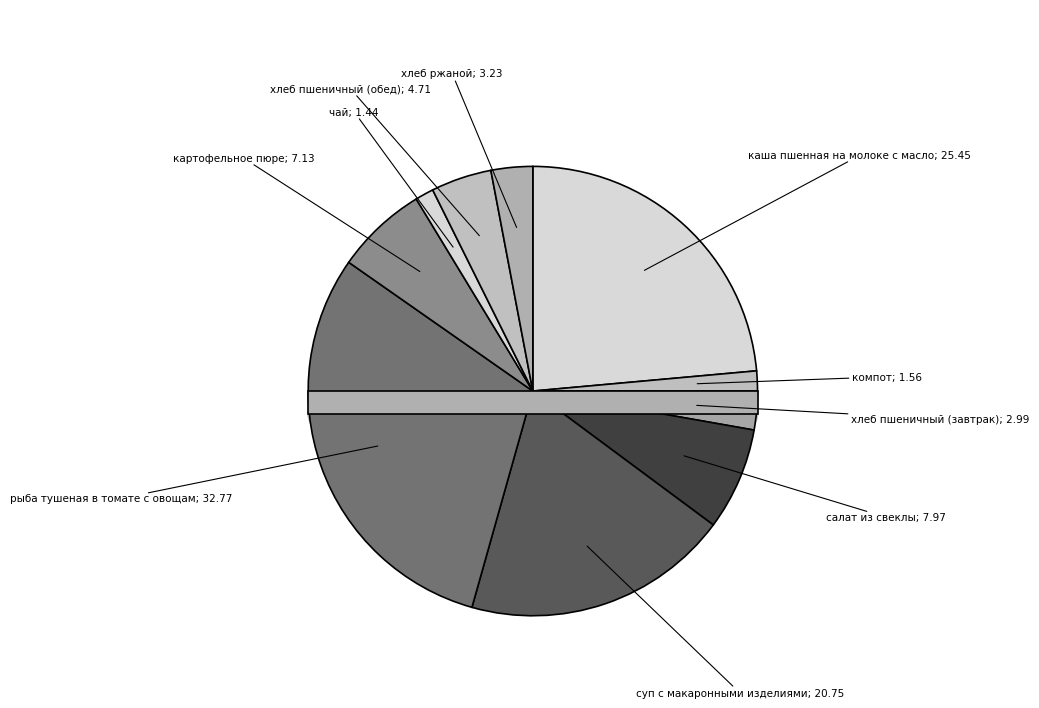

Count the number of slices in the pie.

10